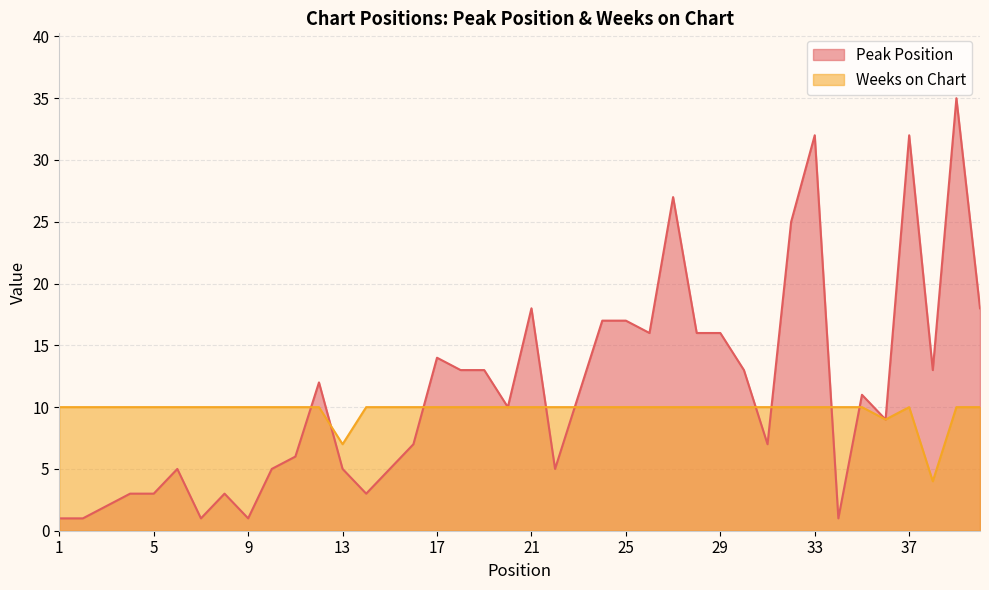

List the series in order of their peak value, highest first.

Peak Position, Weeks on Chart